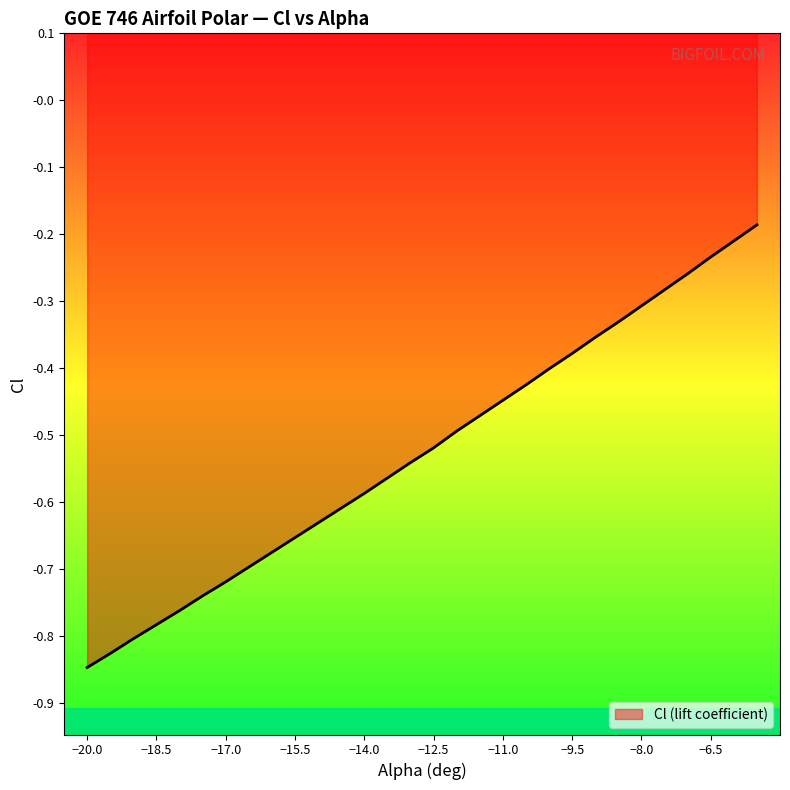

Count the number of categories in the chart.

30